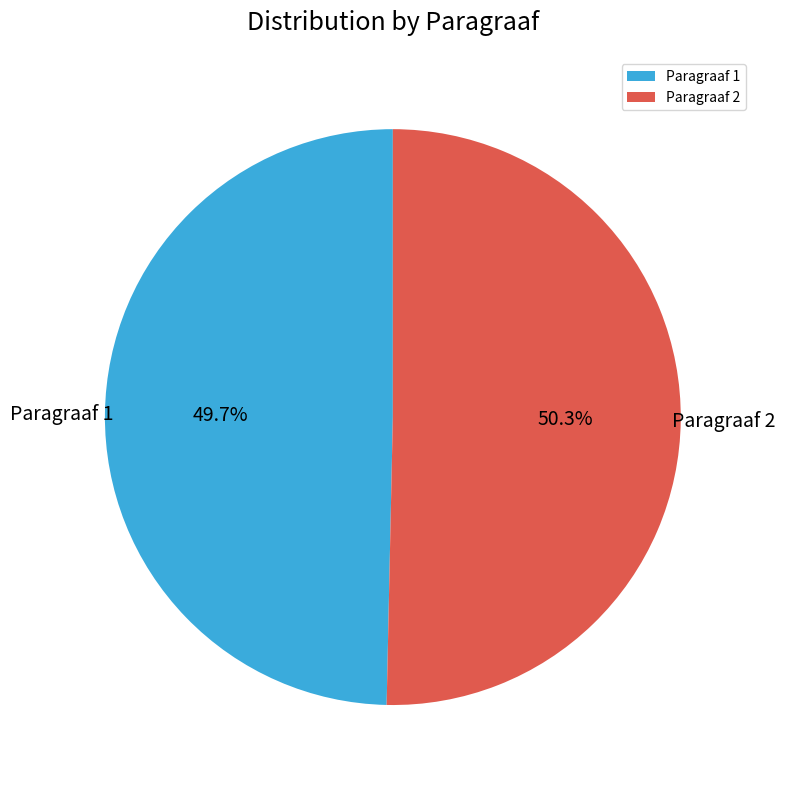

Approximately how many times larger is the value at Paragraaf 1 compared to Paragraaf 2?

1.0